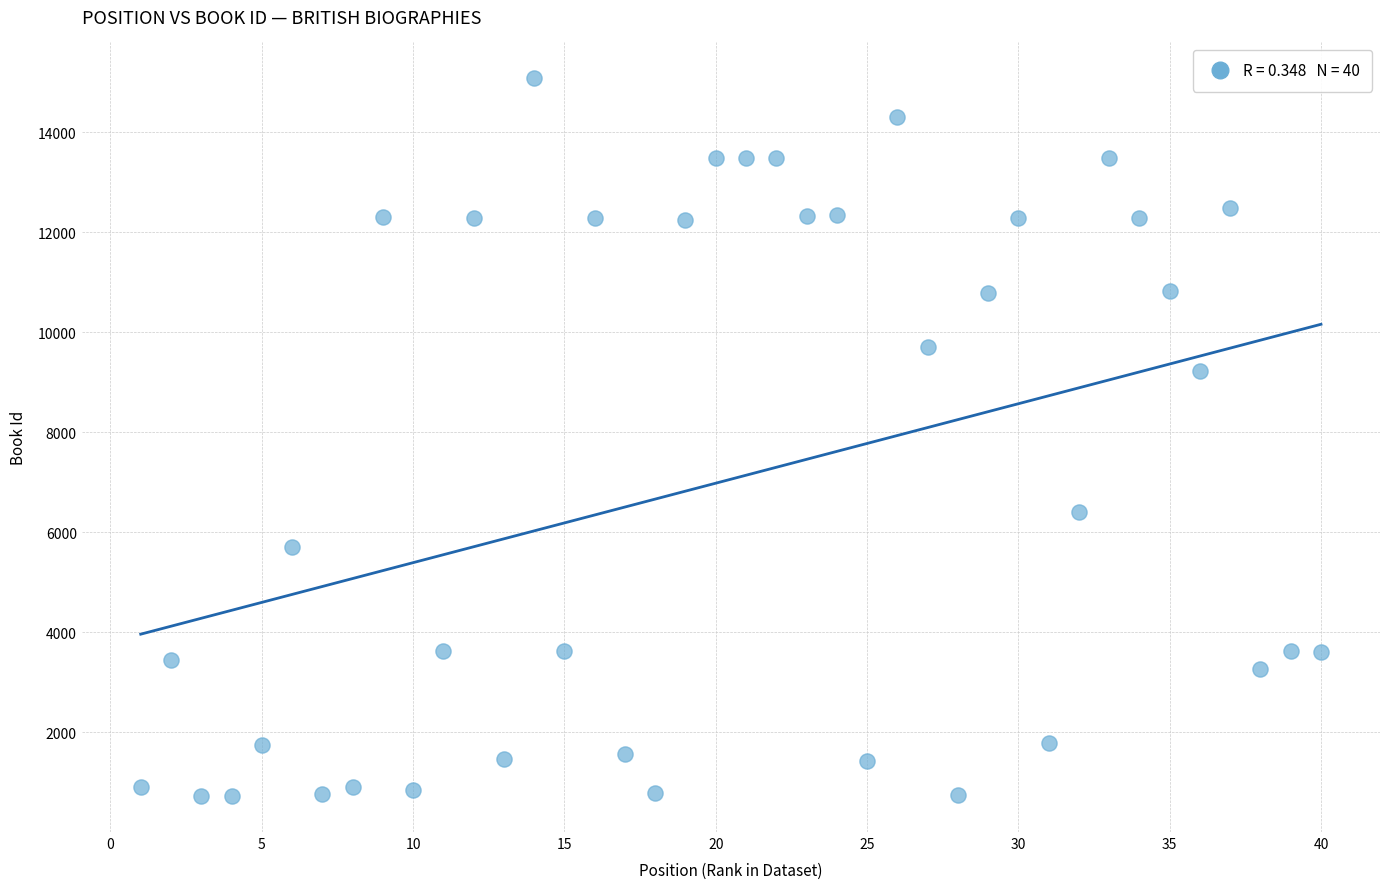

What is the range of Y values (max minus min)?

14355